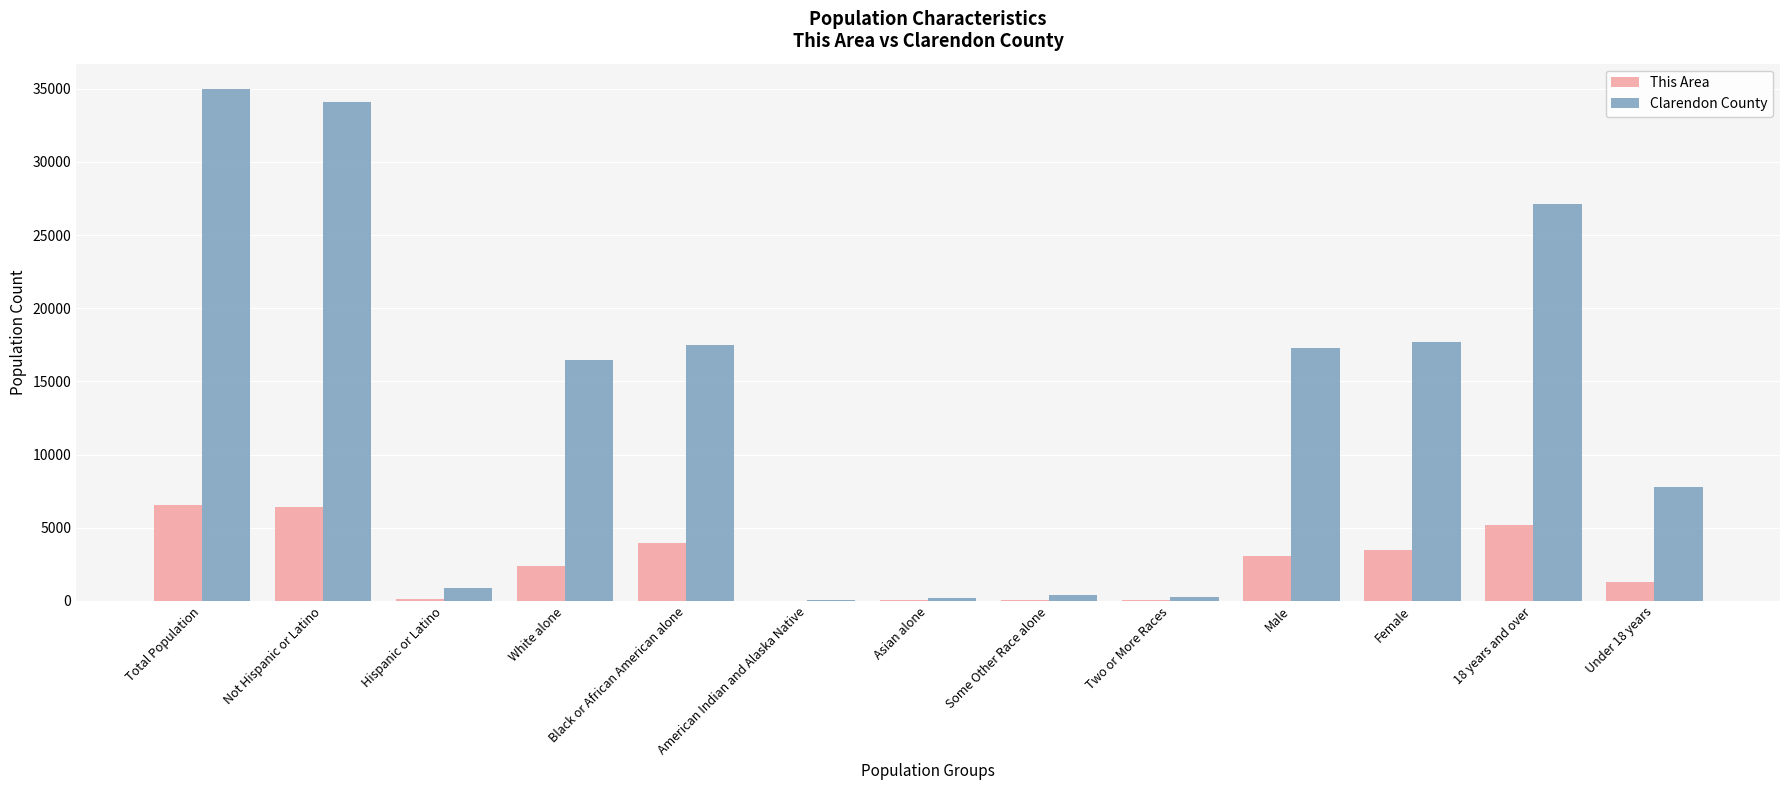

What is the highest value of the This Area series?

6541